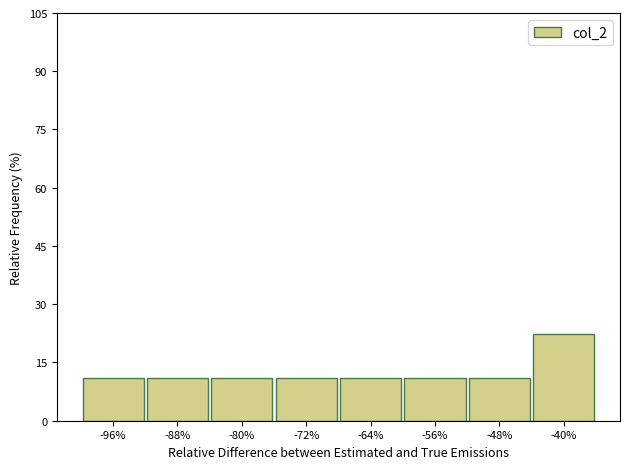

Reading right to left, what are all the values shown in this chart?

-40%=22.2	-48%=11.1	-56%=11.1	-64%=11.1	-72%=11.1	-80%=11.1	-88%=11.1	-96%=11.1